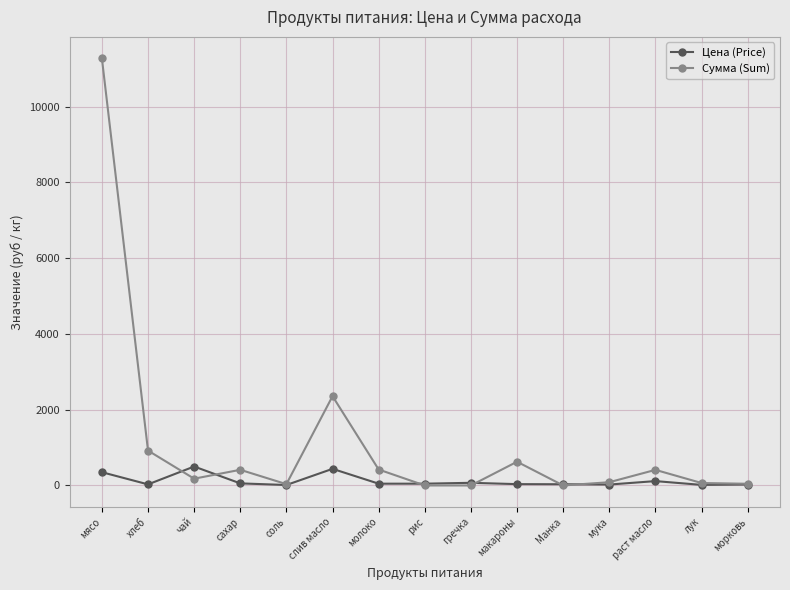

Which series has the largest range (max minus min)?

Сумма (Sum)